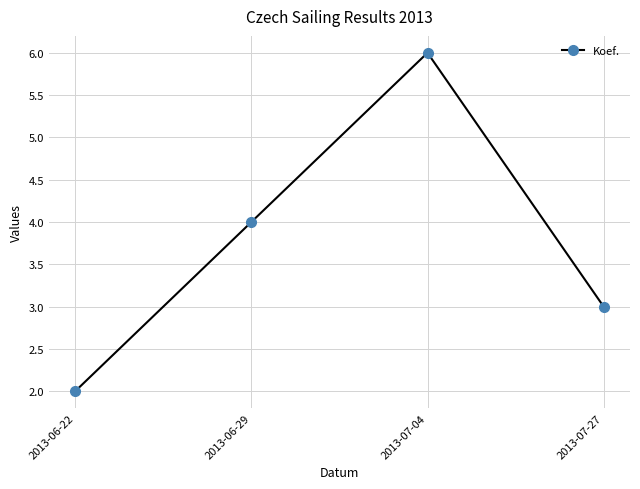

List the labels in order of value, largest first.

2013-07-04, 2013-06-29, 2013-07-27, 2013-06-22